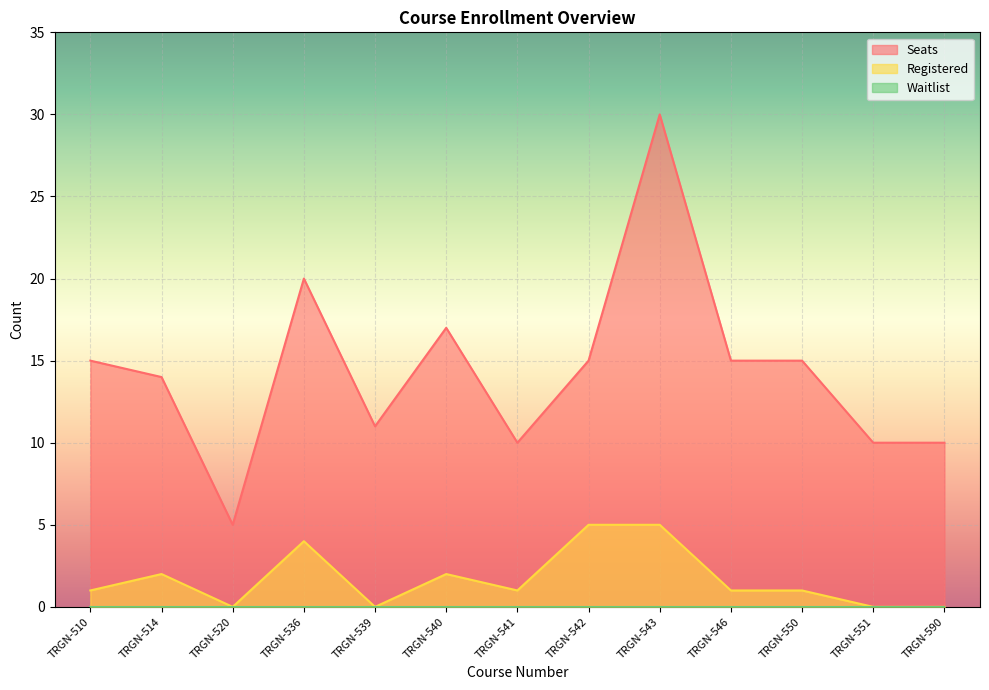

What is the maximum value shown in the chart?

30